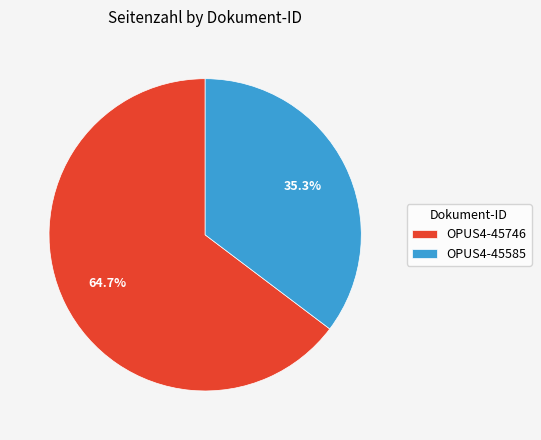

Which slice is the smallest?

OPUS4-45585